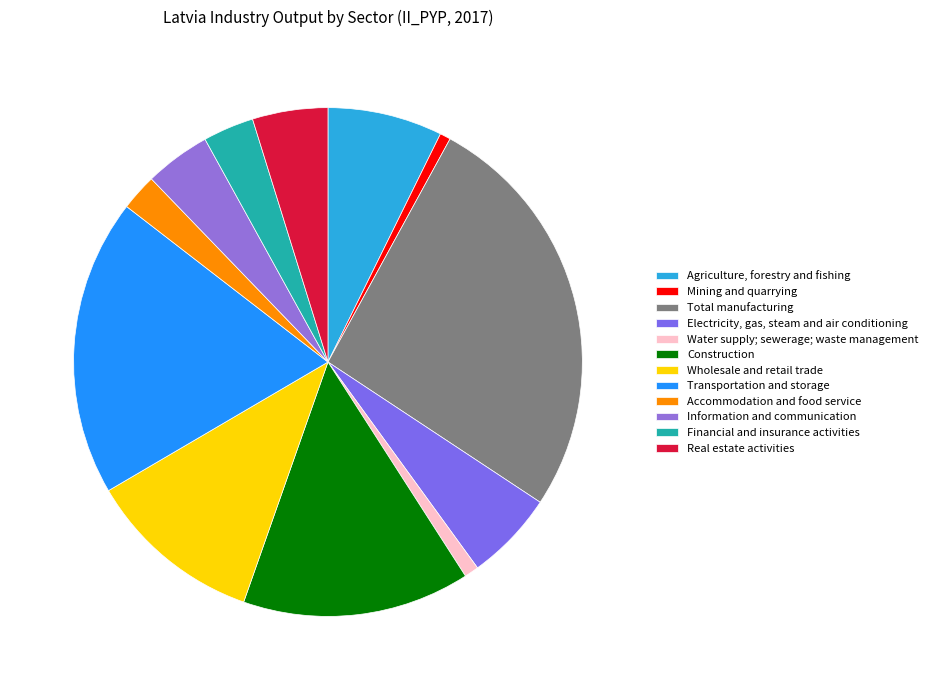

Does any single category account for the majority?

No